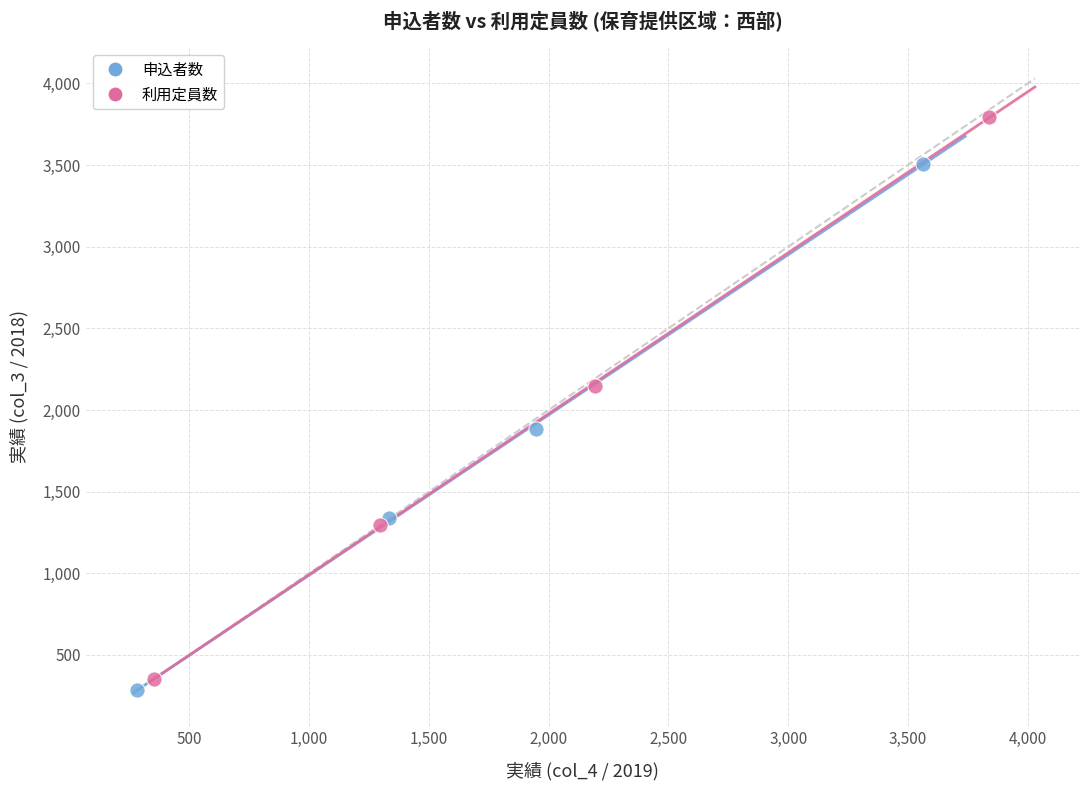

Which series reaches the maximum Y coordinate?

利用定員数